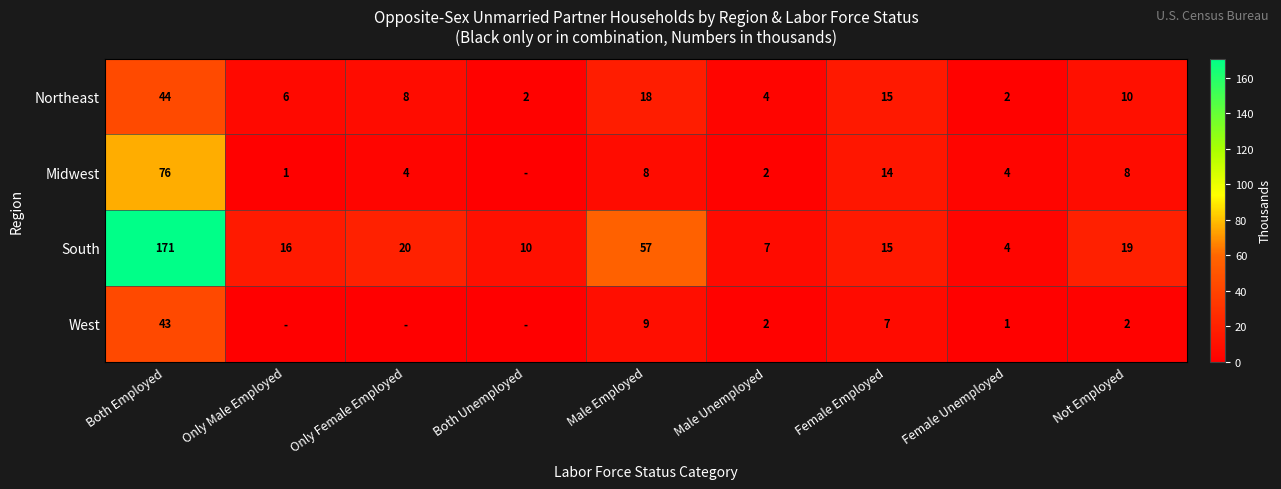

Is the value of Northeast at Only Female Employed greater than the value of South at Female Employed?

No